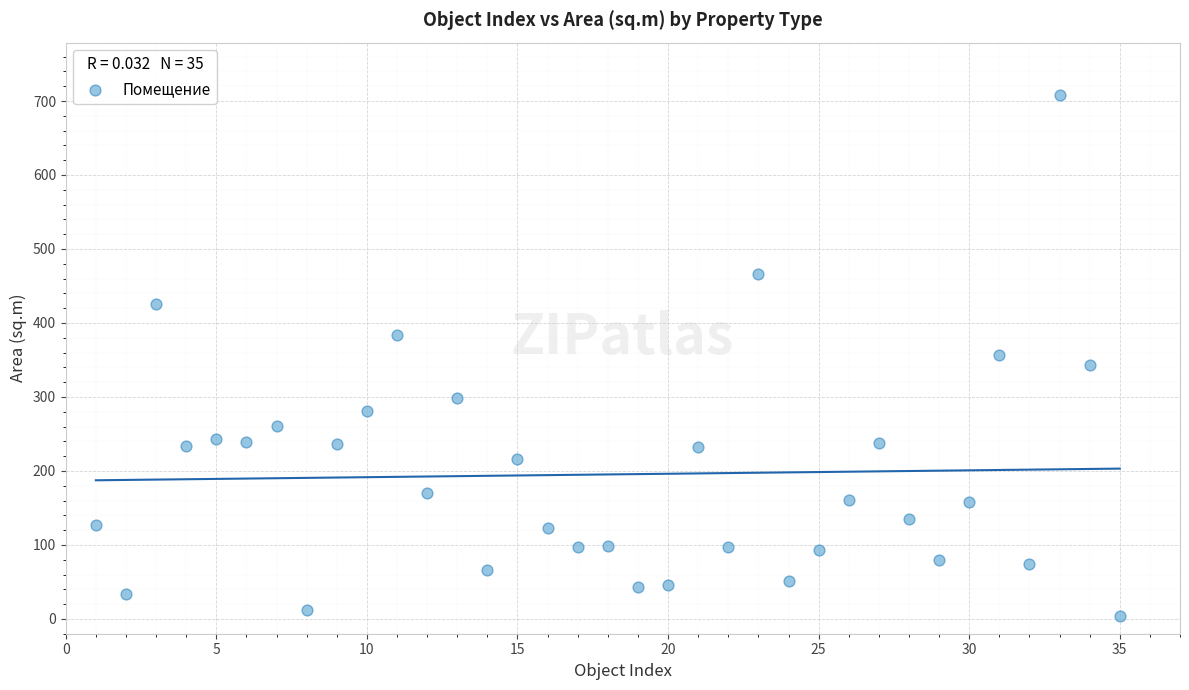

What is the range of X values (max minus min)?

34.0